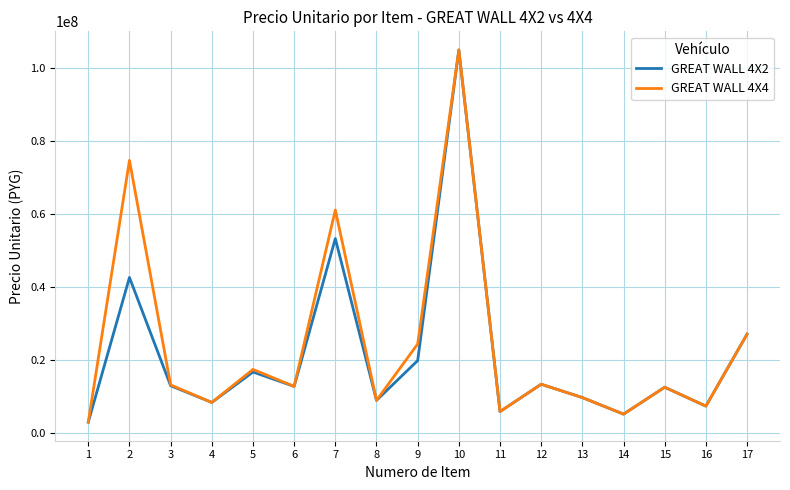

Does the chart have visible grid lines?

Yes